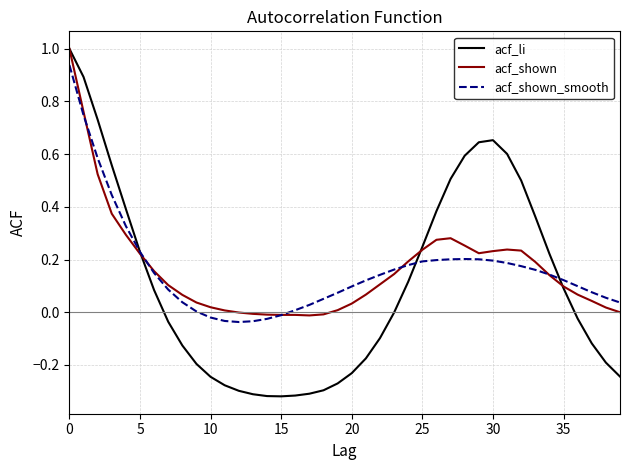

How many distinct data groups are displayed?

3